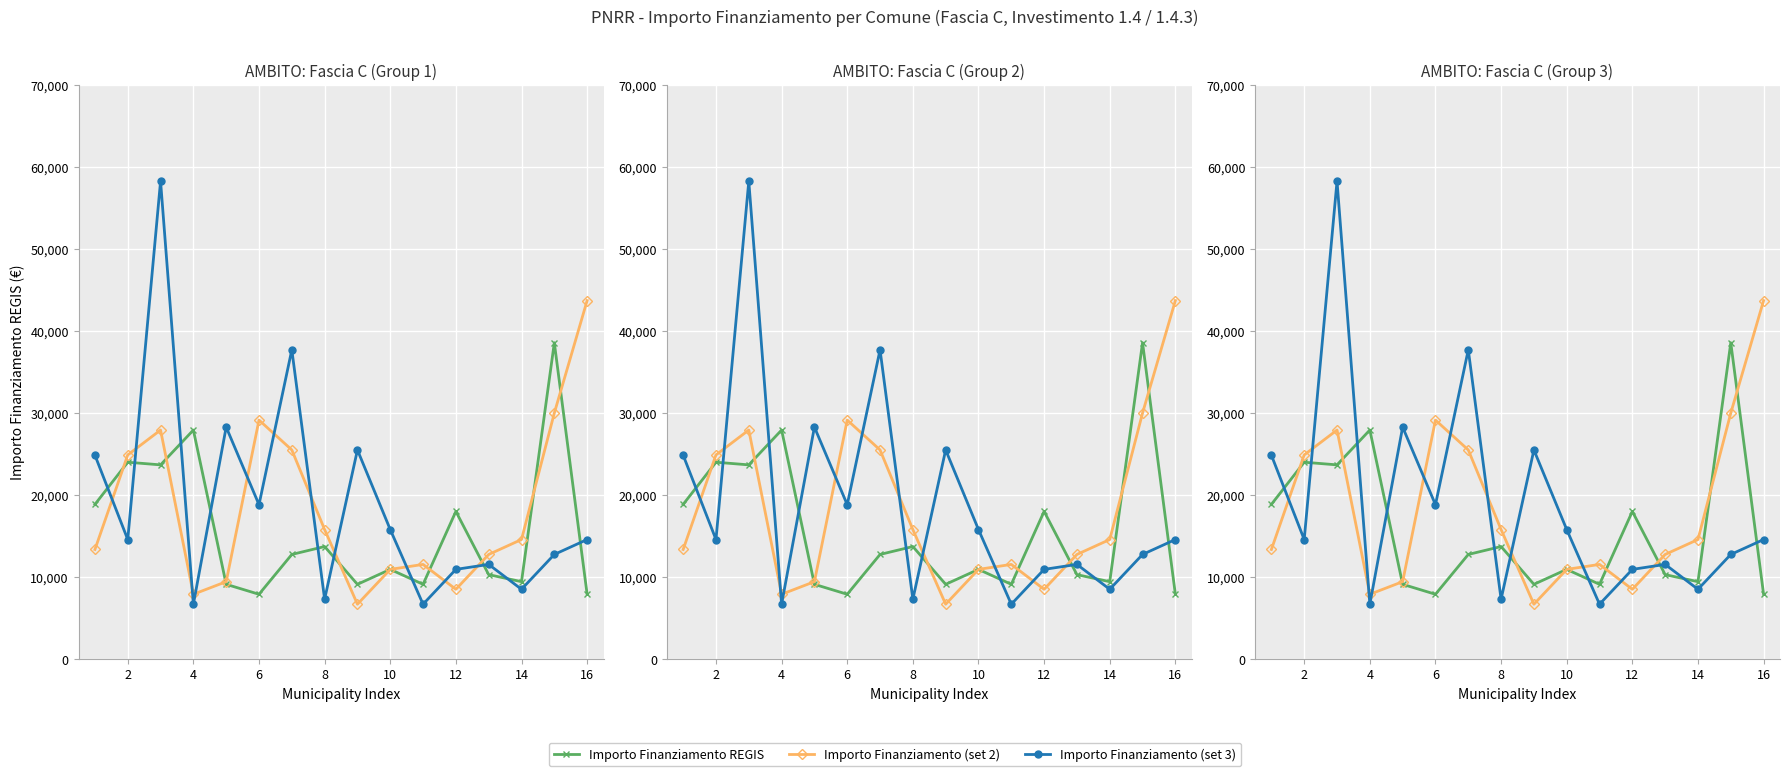

The value of Importo Finanziamento REGIS at 8 is 5703. True or false?

False